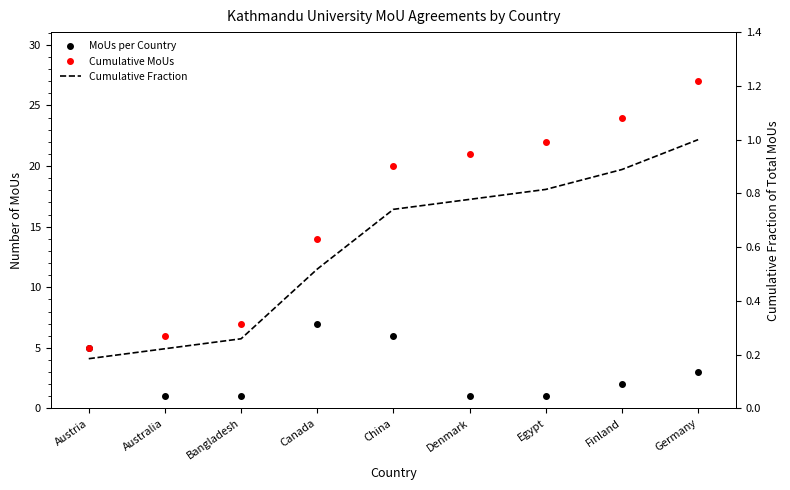

Reading left to right, extract all data points from this chart.

MoUs per Country: Austria=5.0	Australia=1.0	Bangladesh=1.0	Canada=7.0	China=6.0	Denmark=1.0	Egypt=1.0	Finland=2.0	Germany=3.0
Cumulative MoUs: Austria=5.0	Australia=6.0	Bangladesh=7.0	Canada=14.0	China=20.0	Denmark=21.0	Egypt=22.0	Finland=24.0	Germany=27.0
Cumulative Fraction: Austria=0.2	Australia=0.2	Bangladesh=0.3	Canada=0.5	China=0.7	Denmark=0.8	Egypt=0.8	Finland=0.9	Germany=1.0